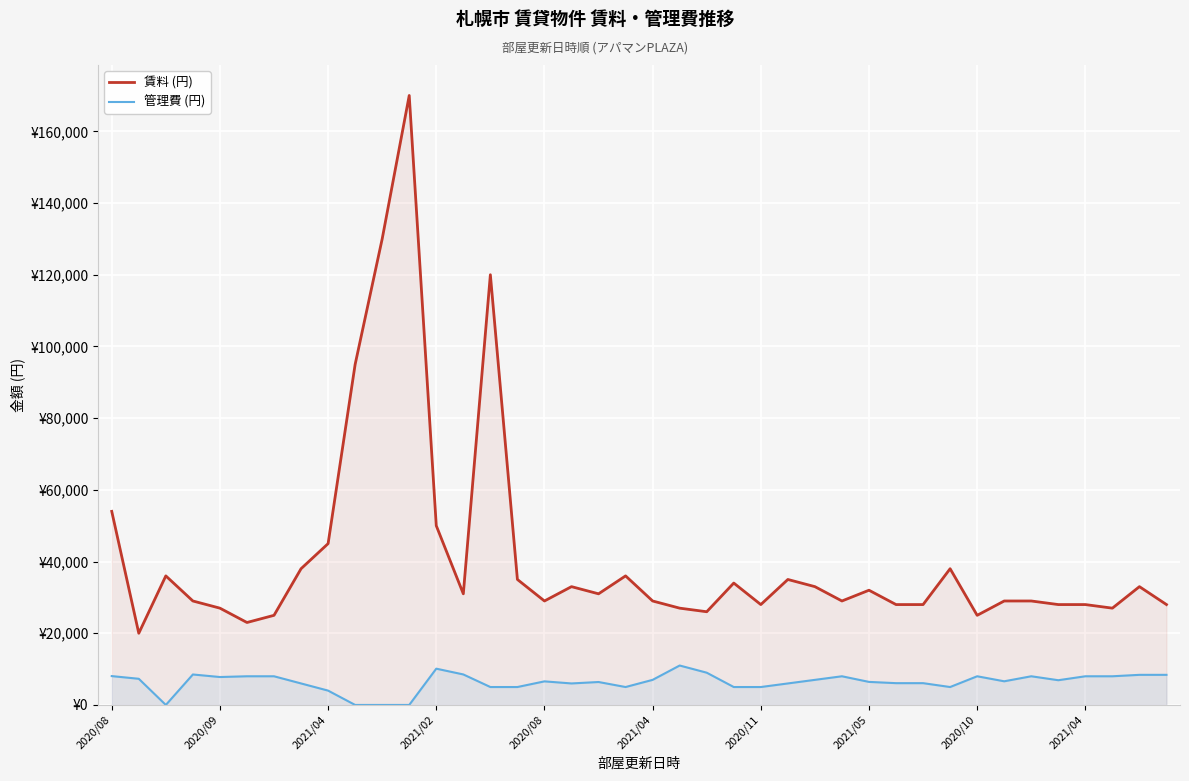

Does the chart display data point markers on the line(s)?

No